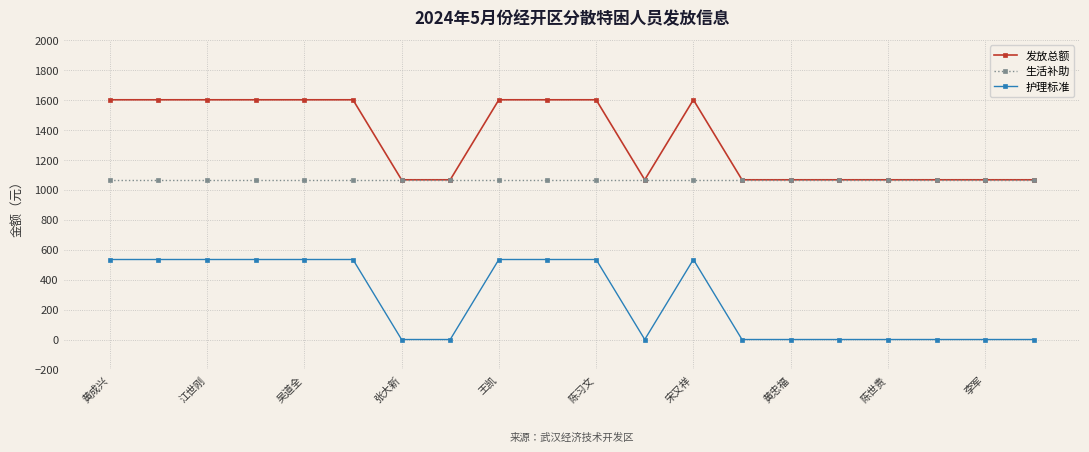

At how many categories does at least one series exceed 1163?

10